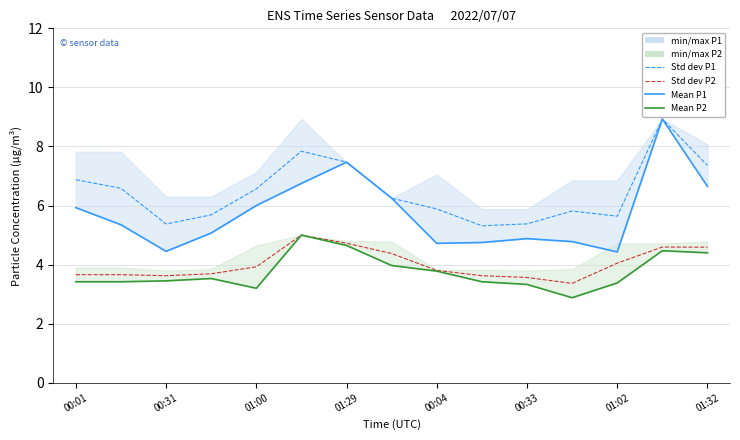

Which series has the largest range (max minus min)?

Ensemble mean P1